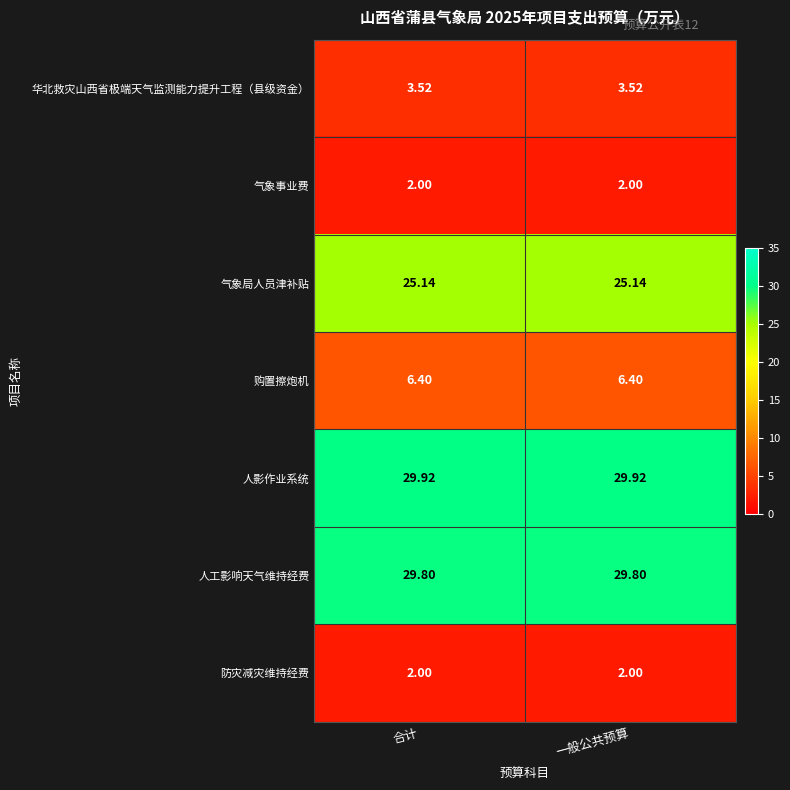

How many distinct data groups are displayed?

7